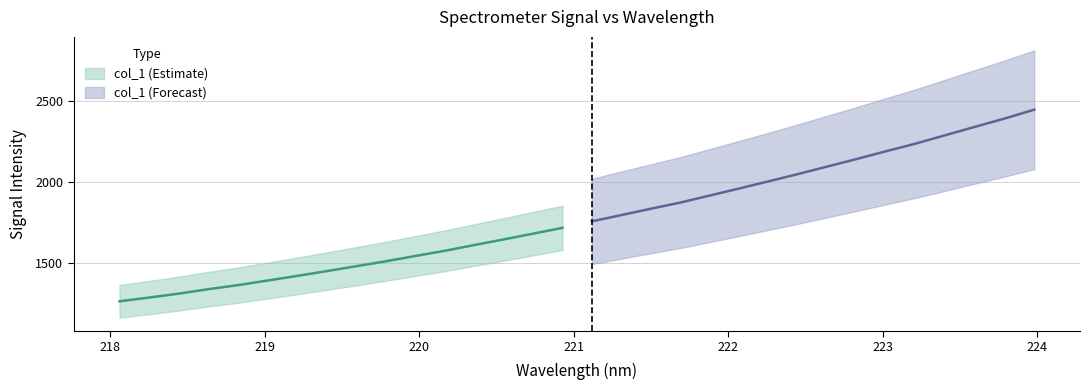

What is the sum of all y values?

56831.8